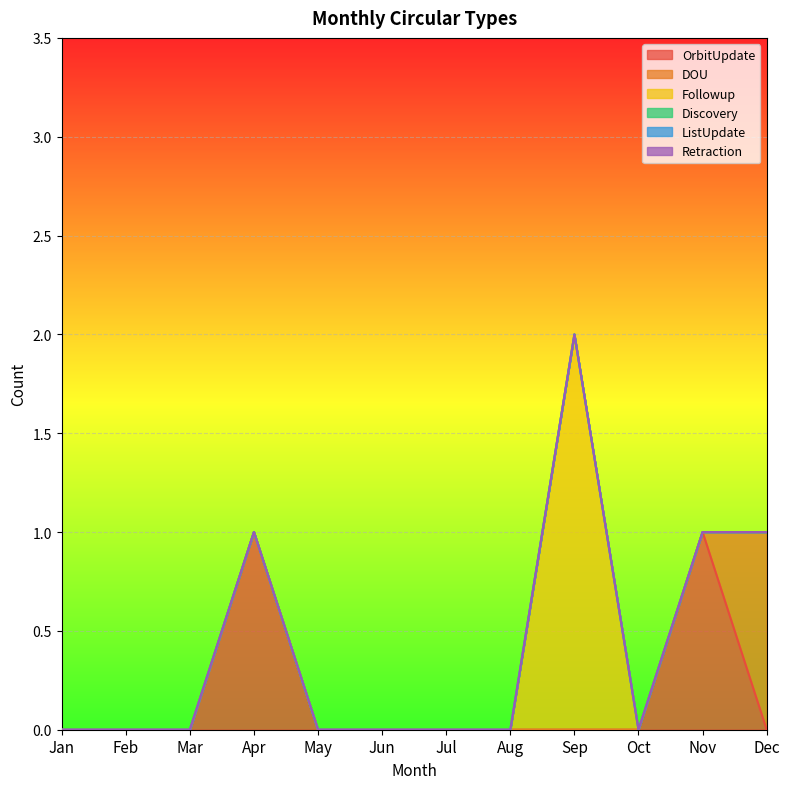

What are all the series names shown in the legend?

OrbitUpdate, DOU, Followup, Discovery, ListUpdate, Retraction